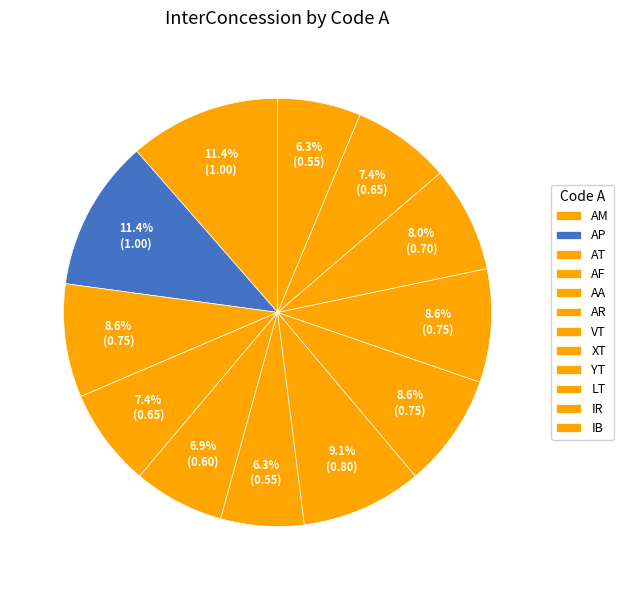

Is there any slice that represents more than half of the pie?

No